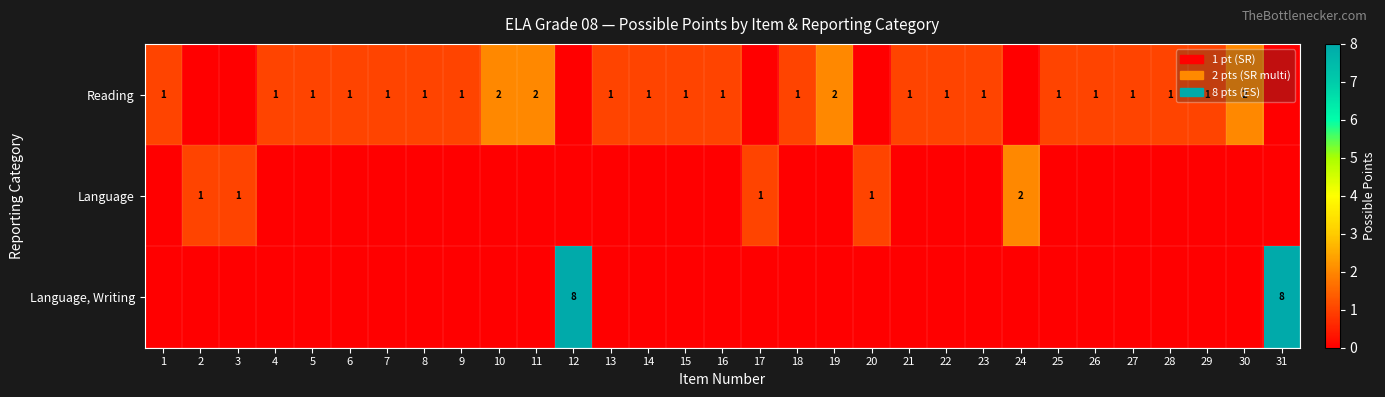

The value of Reading at 13 is 1. True or false?

True